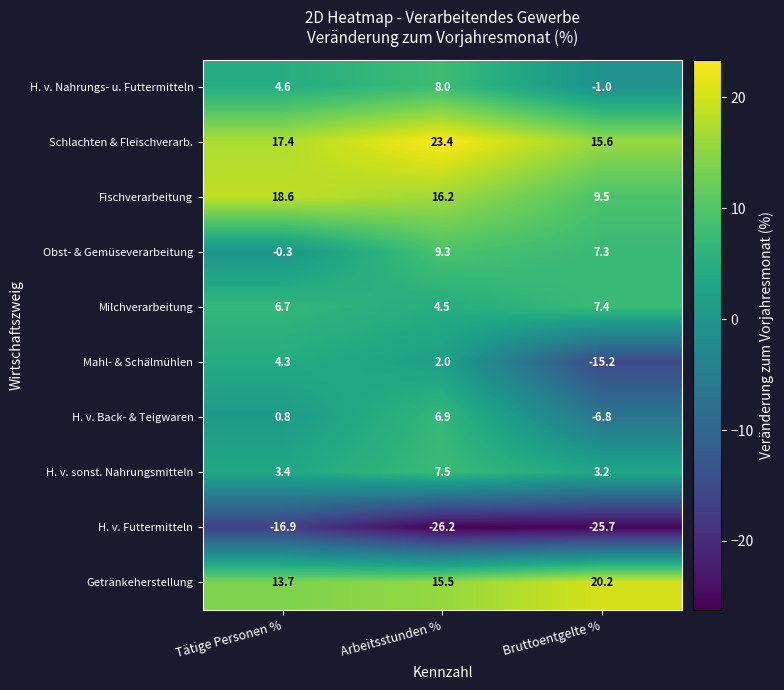

What is the spread (max minus min) of values at Tätige Personen %?

35.5